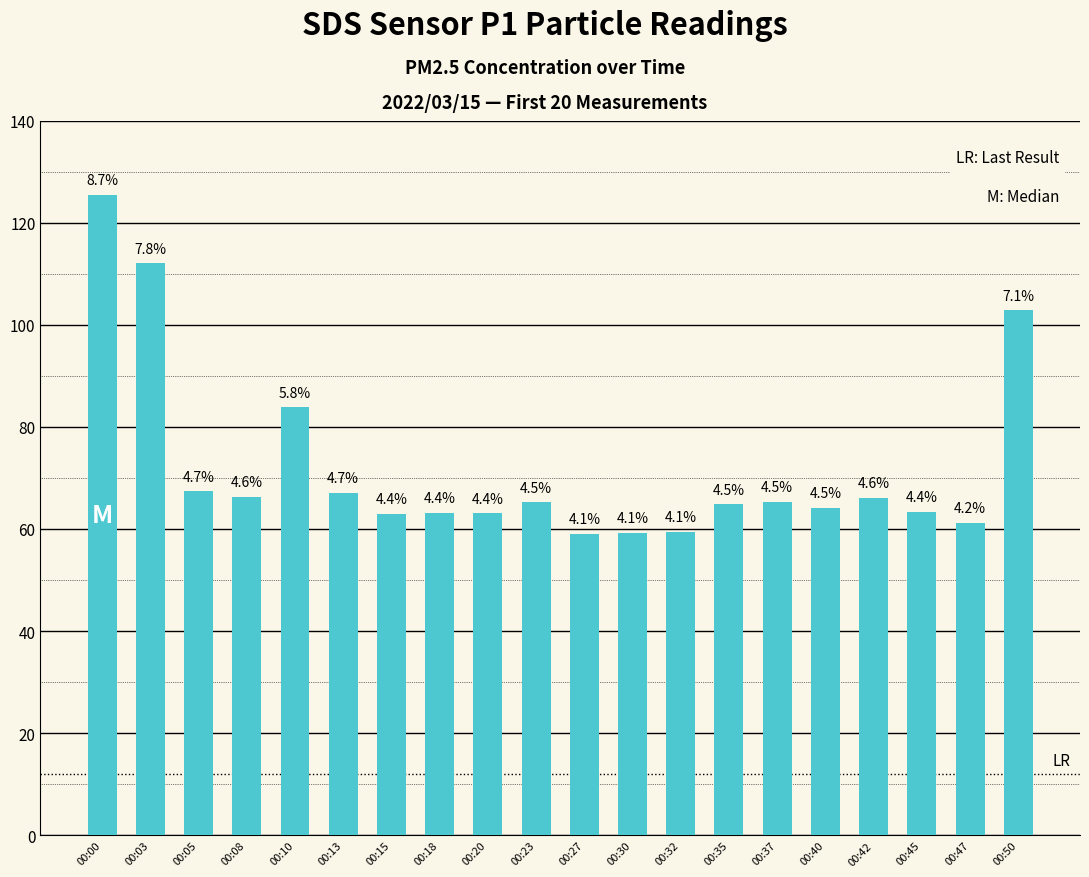

Are the bars horizontal?

No